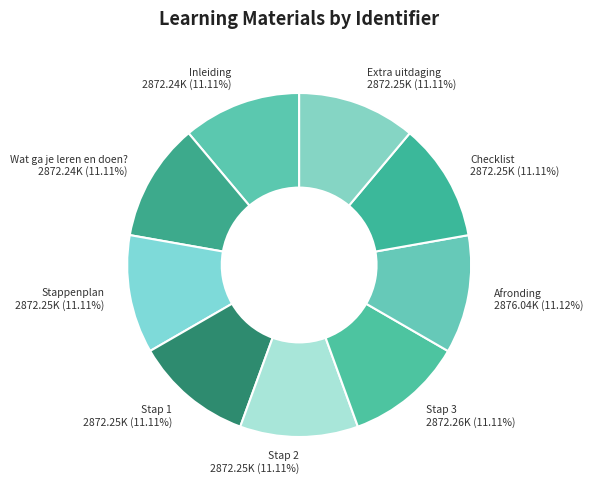

Does Stap 2 represent more than half of the total?

No